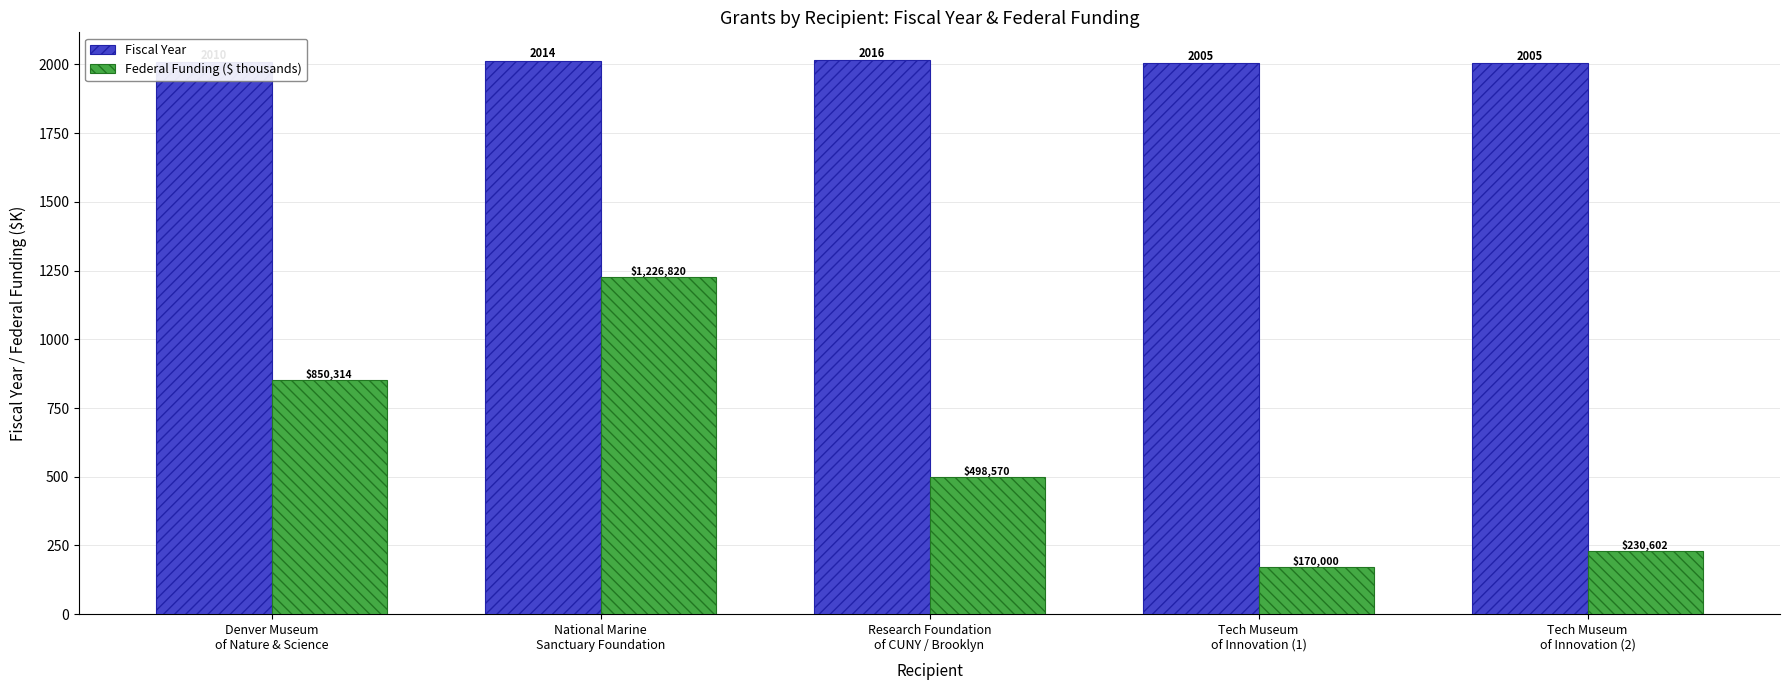

What is the label of the 3rd bar from the right?

Research Foundation
of CUNY / Brooklyn